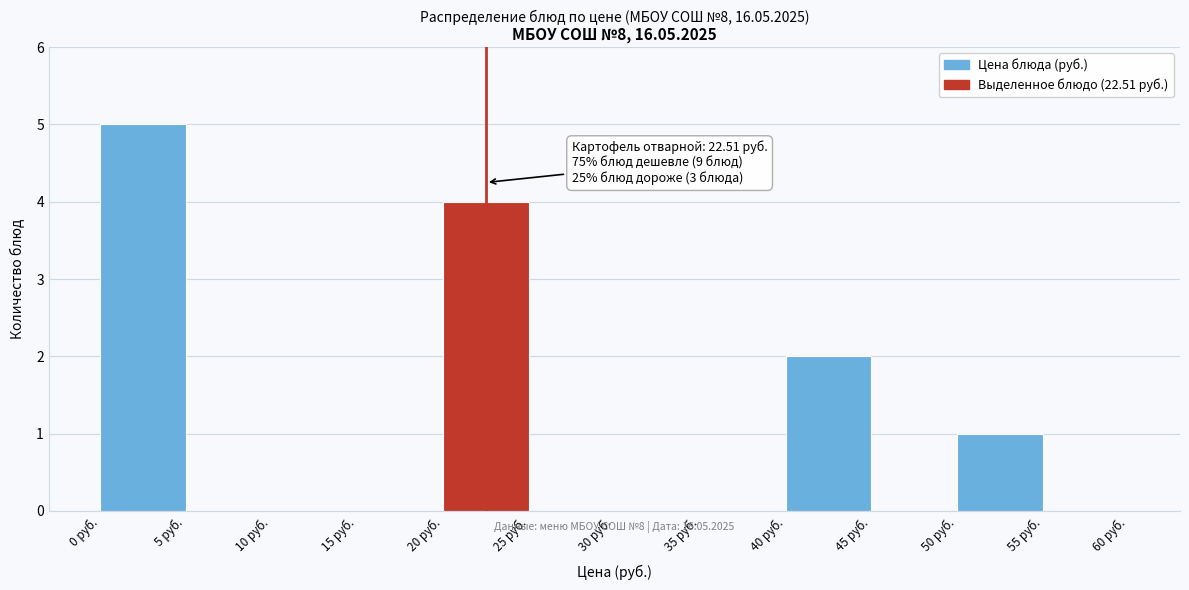

Which range on the x-axis has the tallest bar?

0 to 5